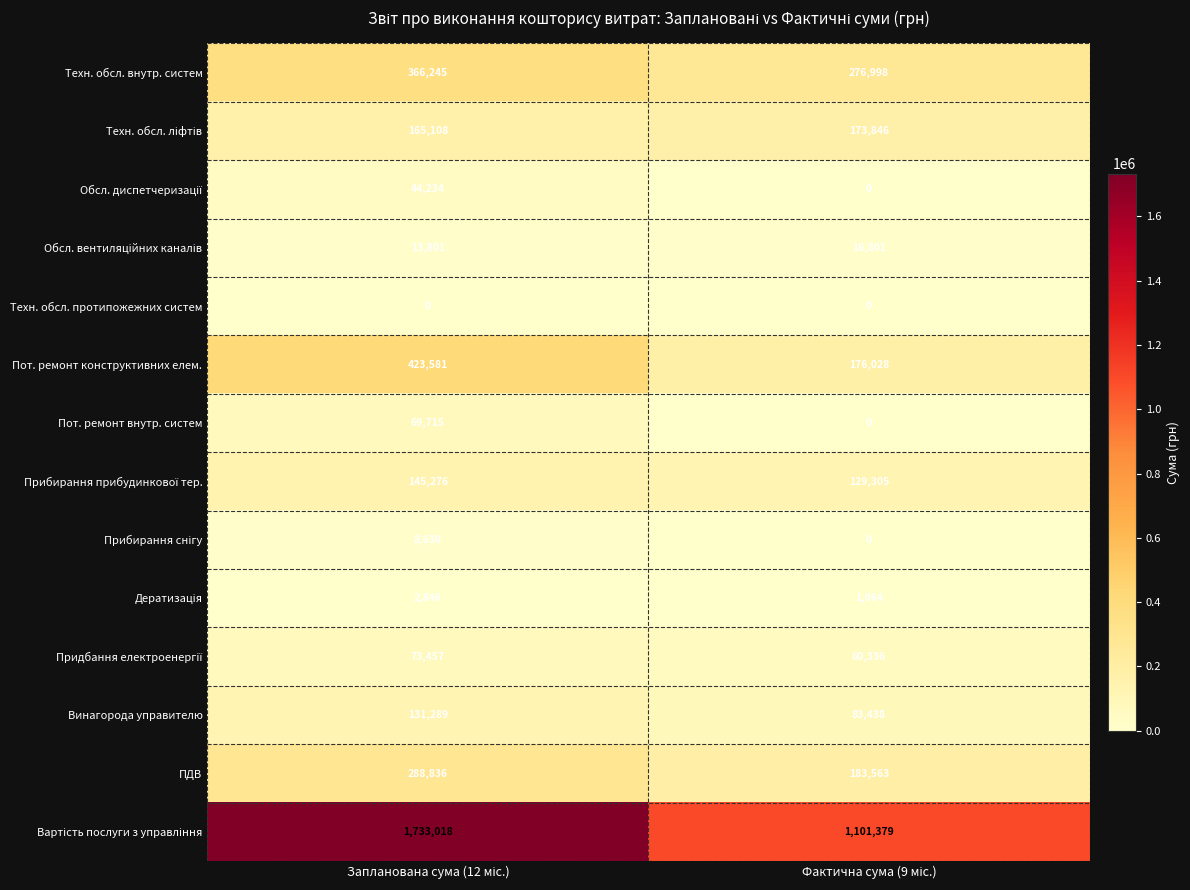

What is the difference between the maximum and minimum values in the Пот. ремонт внутр. систем series?

69715